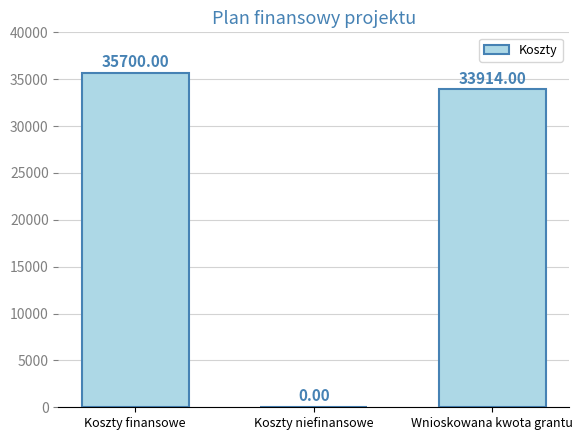

Which label corresponds to the largest value in the chart?

Koszty finansowe